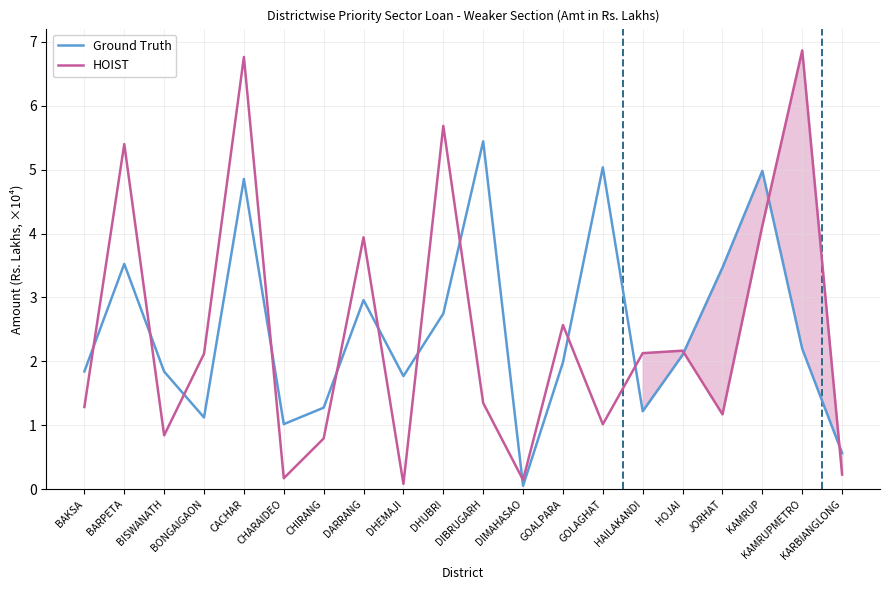

How many lines are shown in the chart?

2